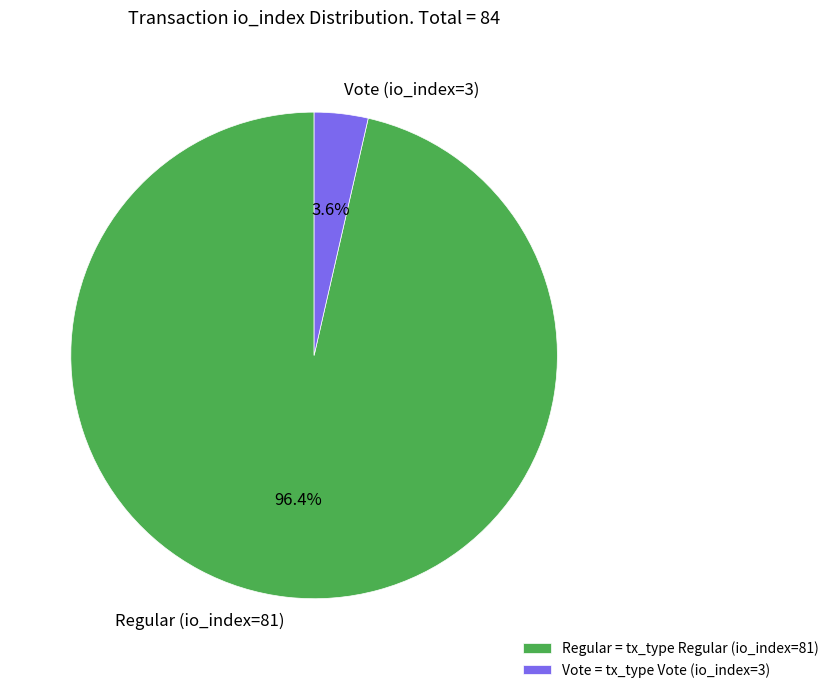

Does Vote (io_index=3) account for over 50% of the chart?

No